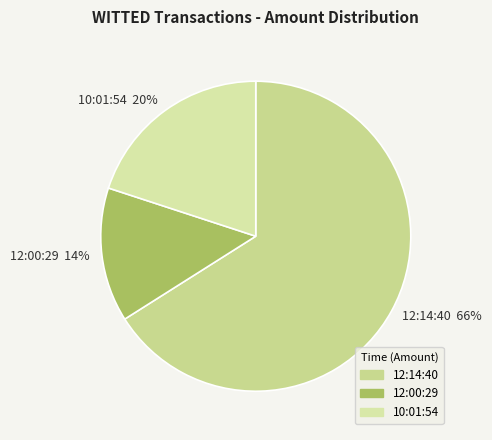

What is the ratio of the value at 12:00:29 to the value at 10:01:54?

0.7